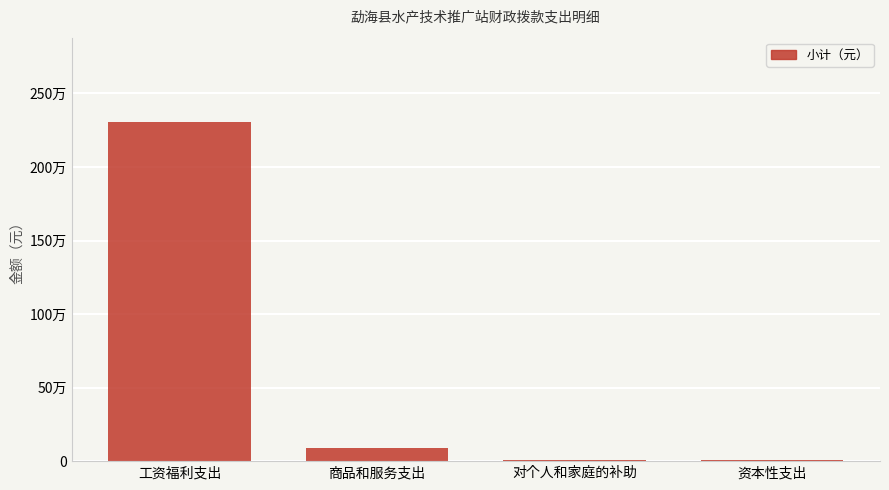

Is it true that the value at 工资福利支出 is 2303199.3?

True